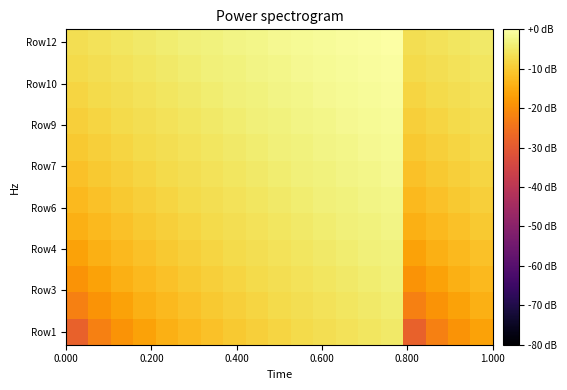

Count the number of data series in this chart.

12